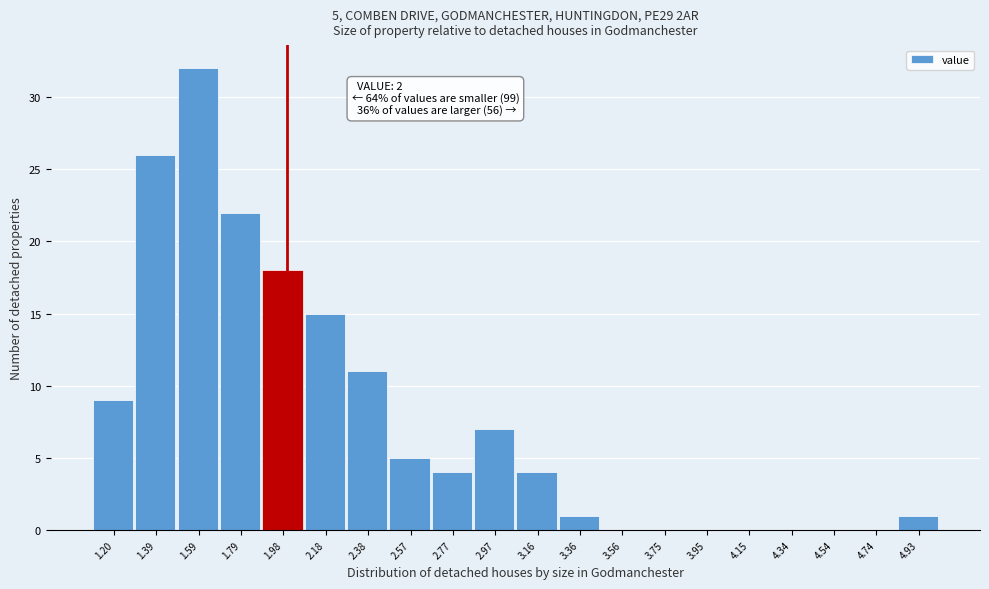

Which range on the x-axis has the tallest bar?

1.50 to 1.68